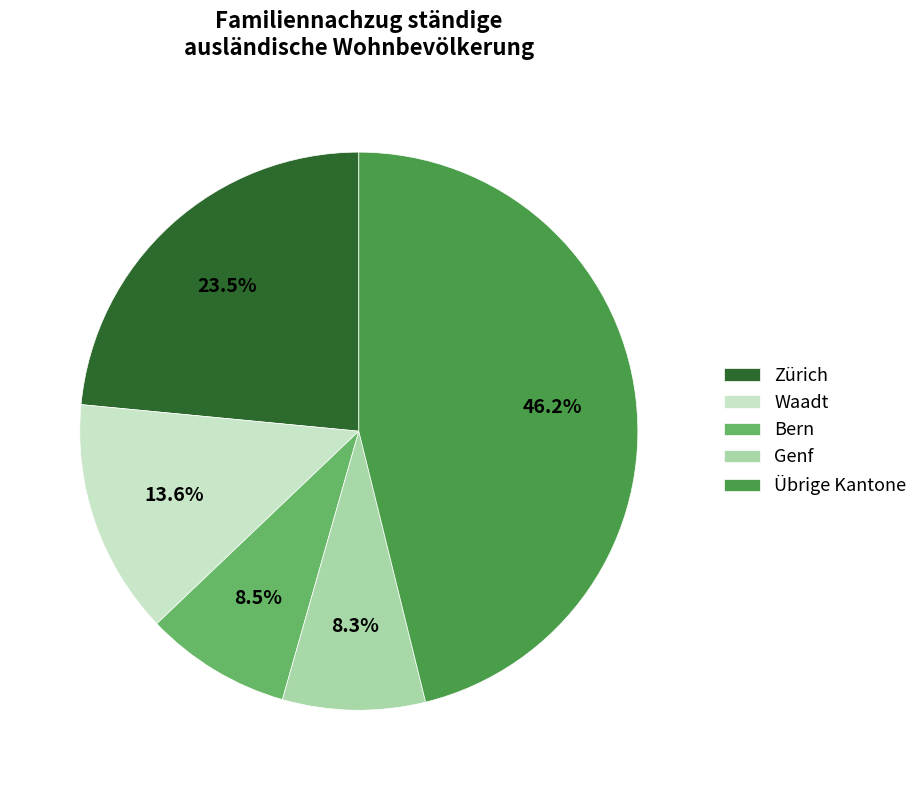

Which category has the biggest portion of the pie?

Übrige Kantone